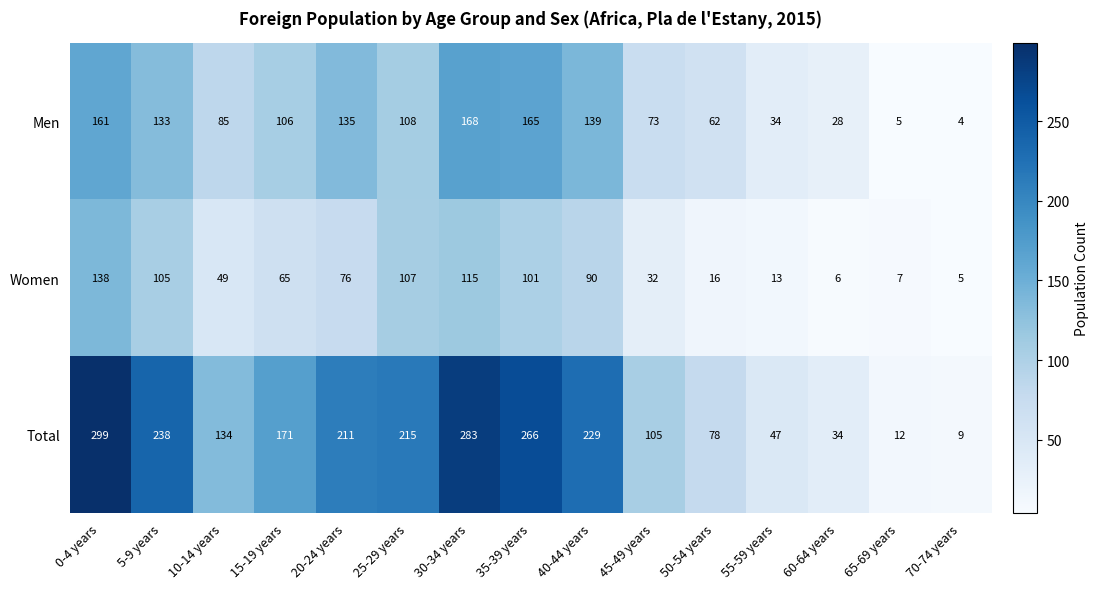

The Men series shows 21 at 55-59 years. True or false?

False